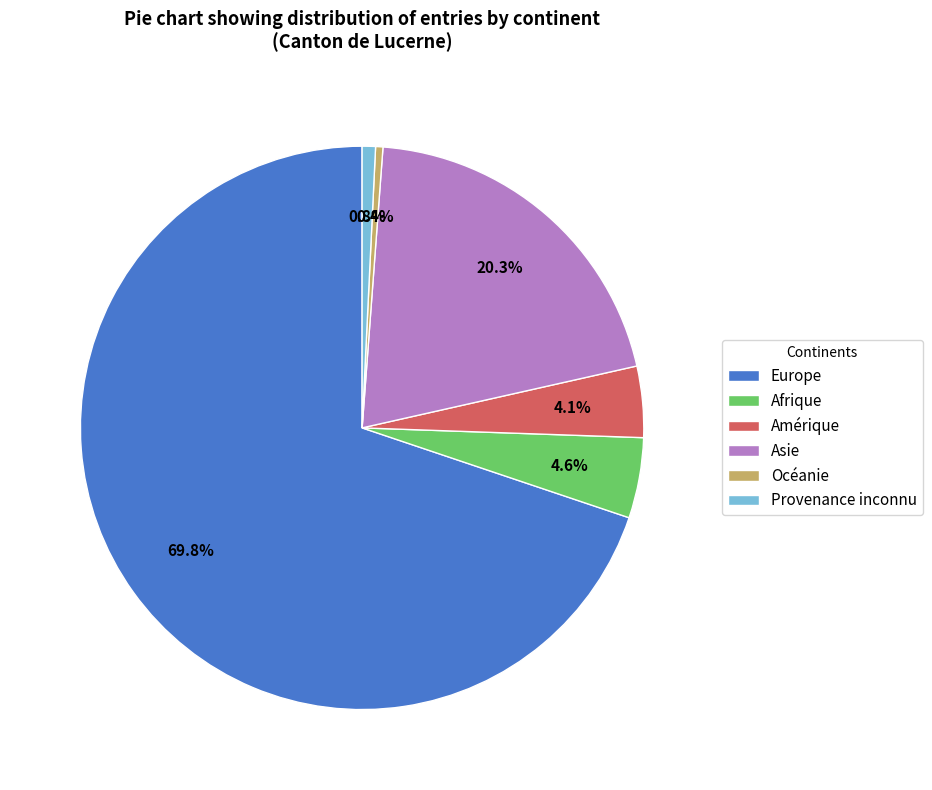

Is there a majority slice in this chart?

Yes